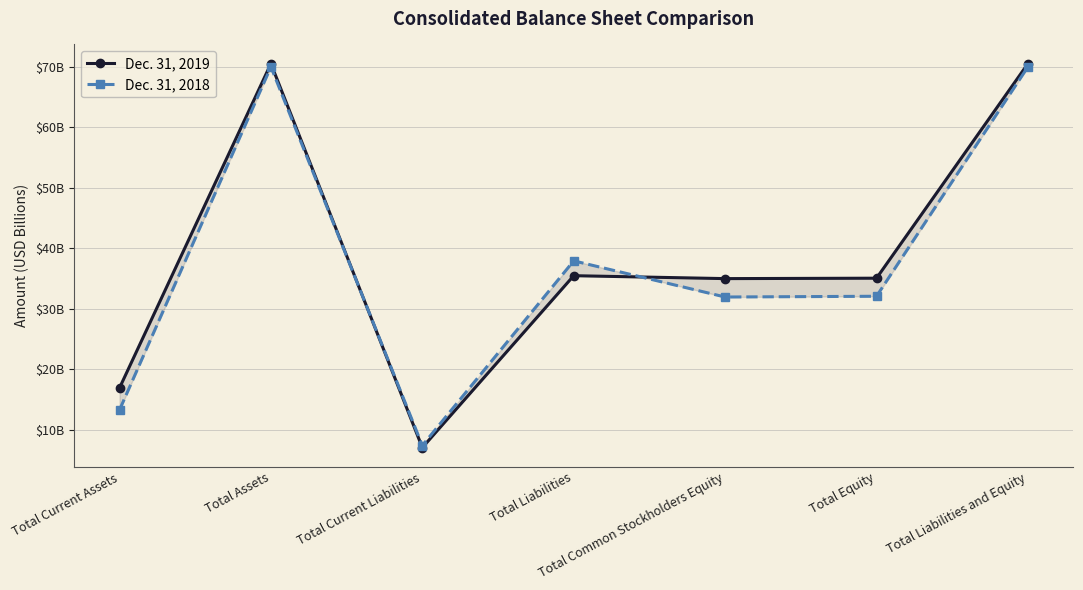

Which series has the largest total across all categories?

Dec. 31, 2019